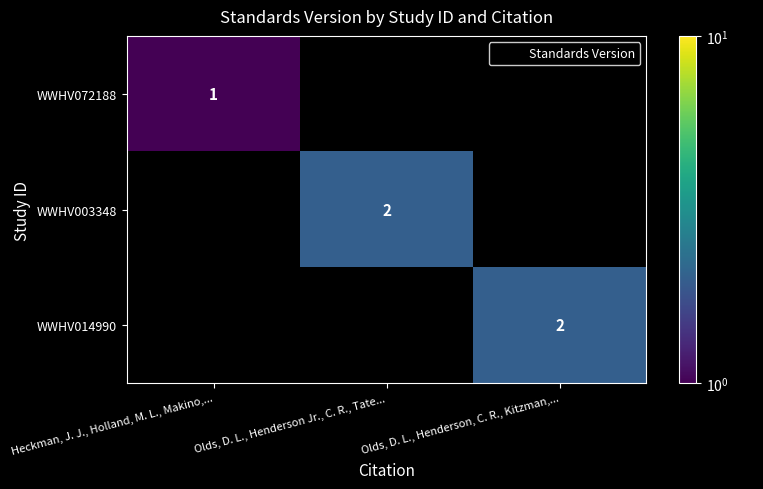

How many values in the WWHV072188 series exceed 0?

1